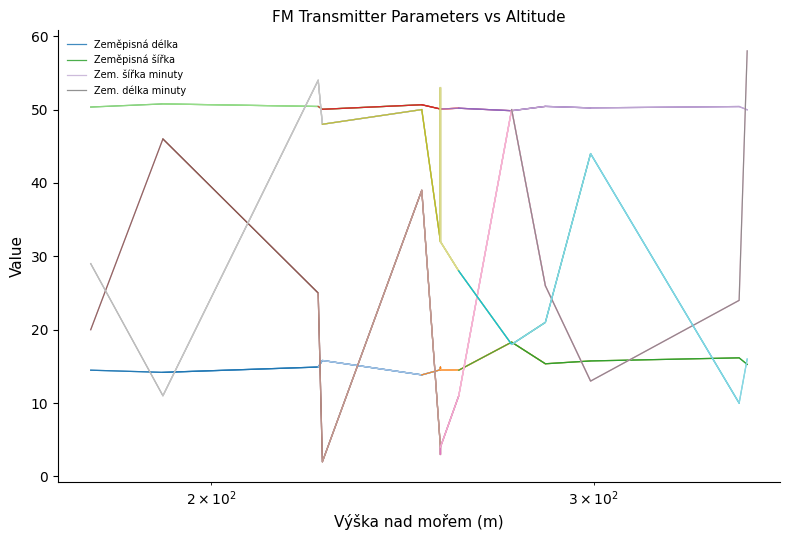

Does the chart display data point markers on the line(s)?

No